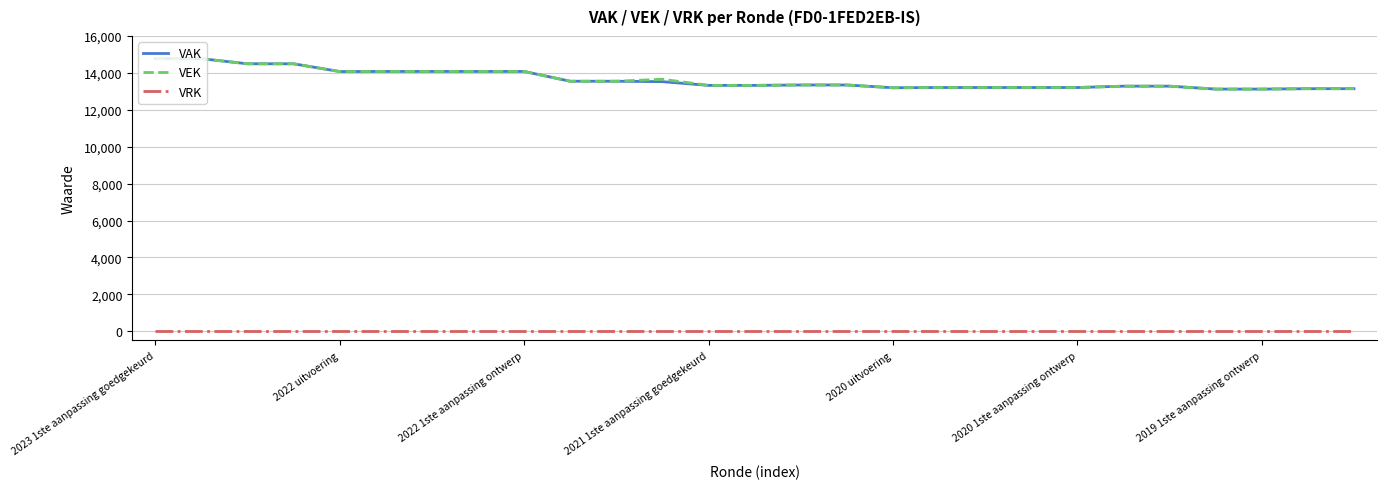

True or false: VRK and VAK cross at least once.

False